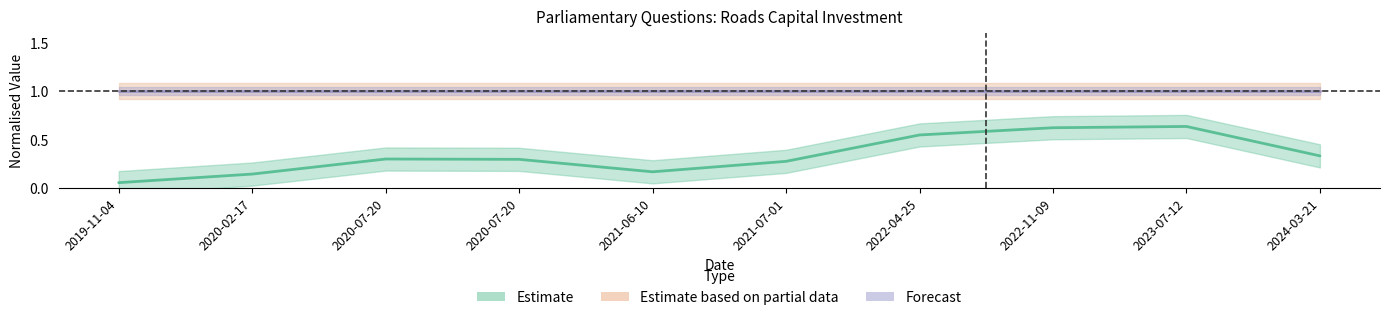

Is the value of Forecast at 2022-11-09 greater than the value of Estimate based on partial data at 2022-11-09?

No